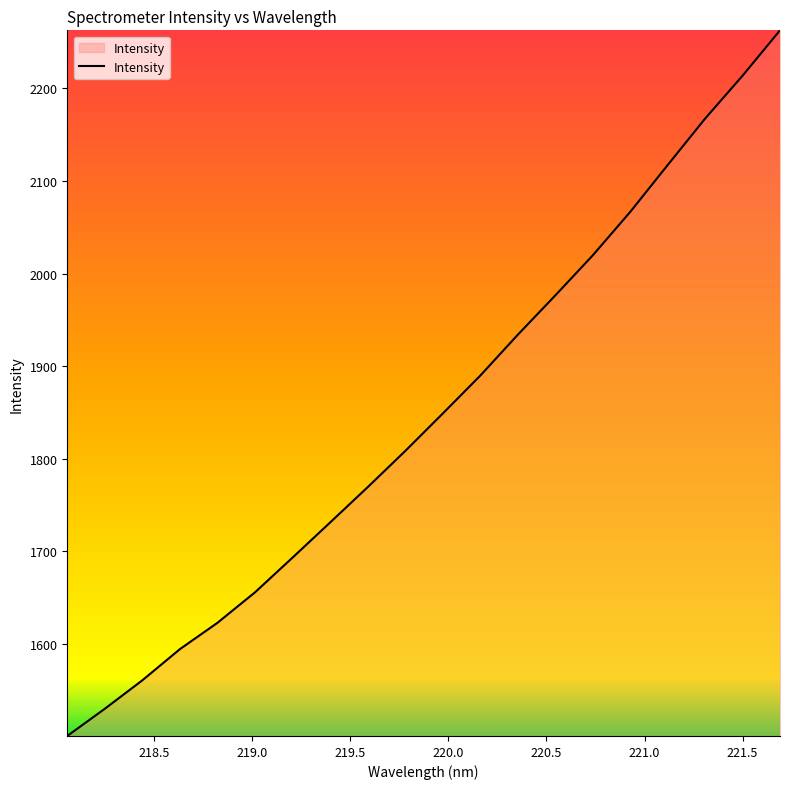

What is the difference between the maximum and minimum values?

762.0